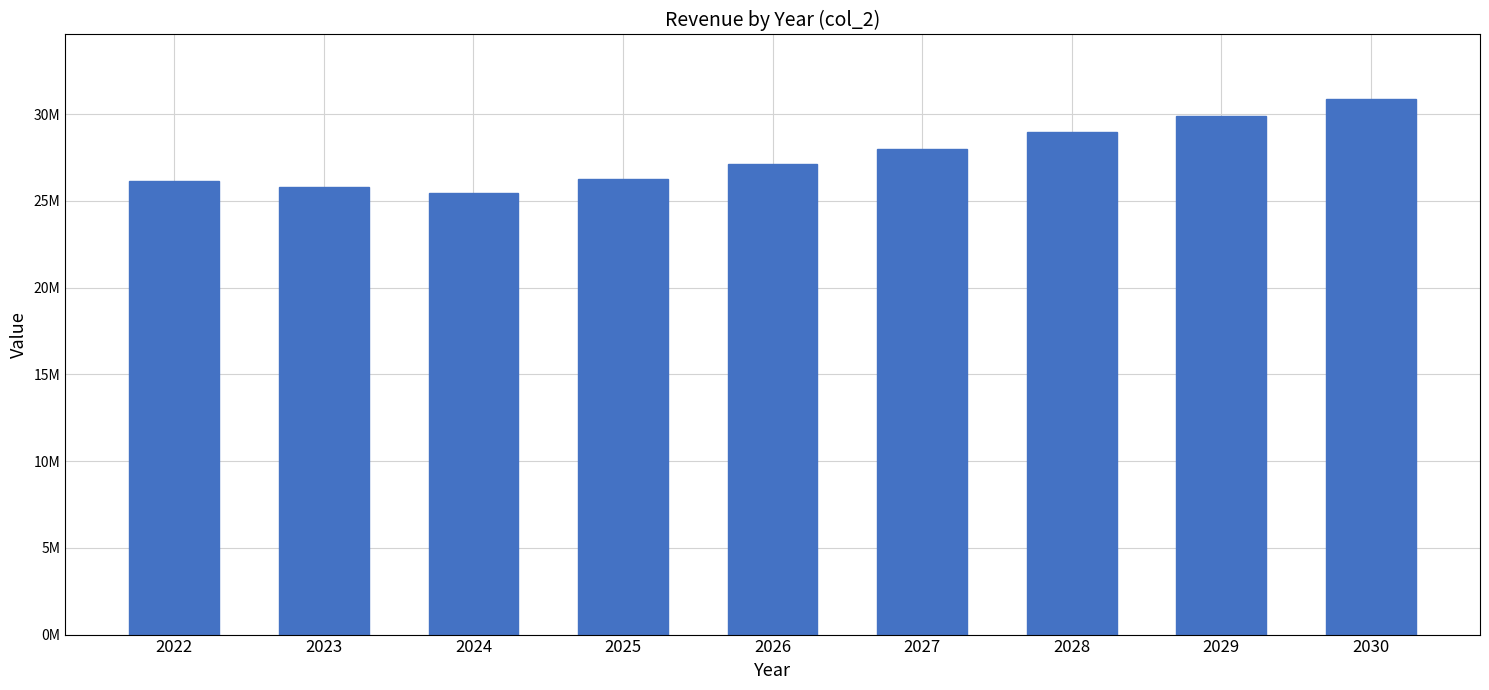

Which has a higher value, 2026 or 2030?

2030